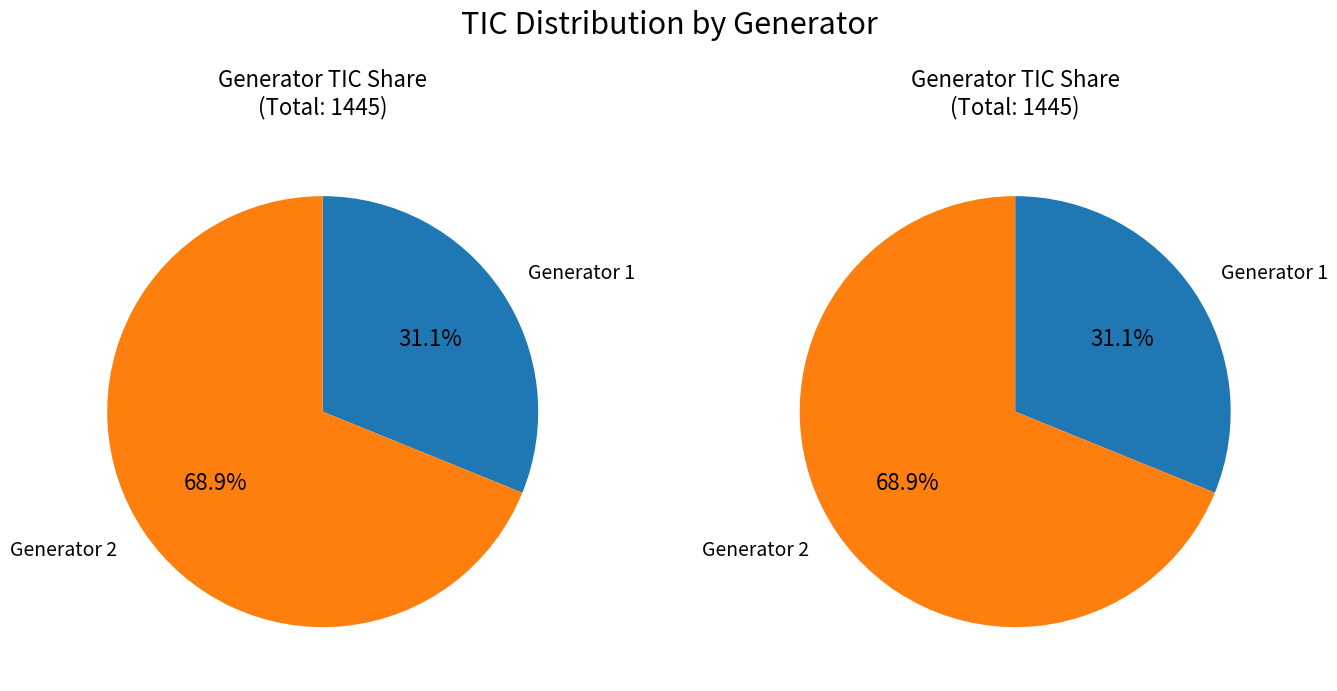

Is there a majority slice in this chart?

Yes